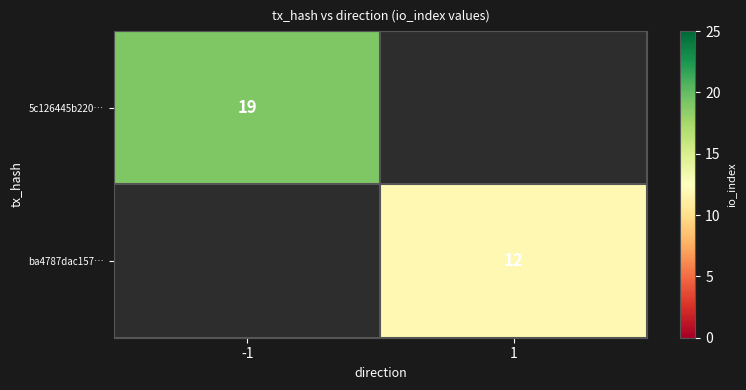

The value of ba4787dac157… at 1 is 7.8. True or false?

False